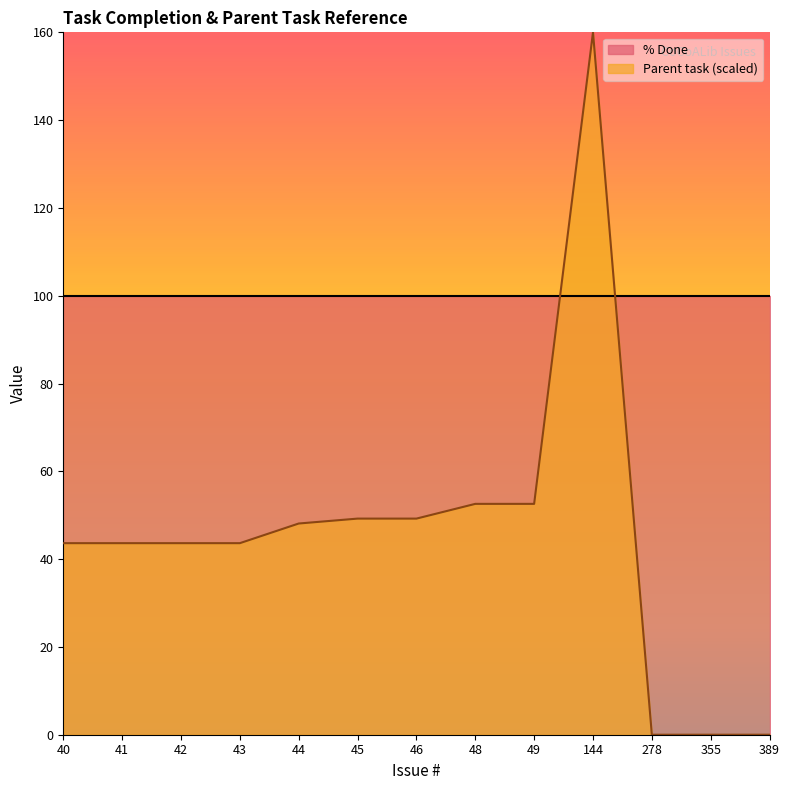

What is the change in value from 49 to 278?

-52.6